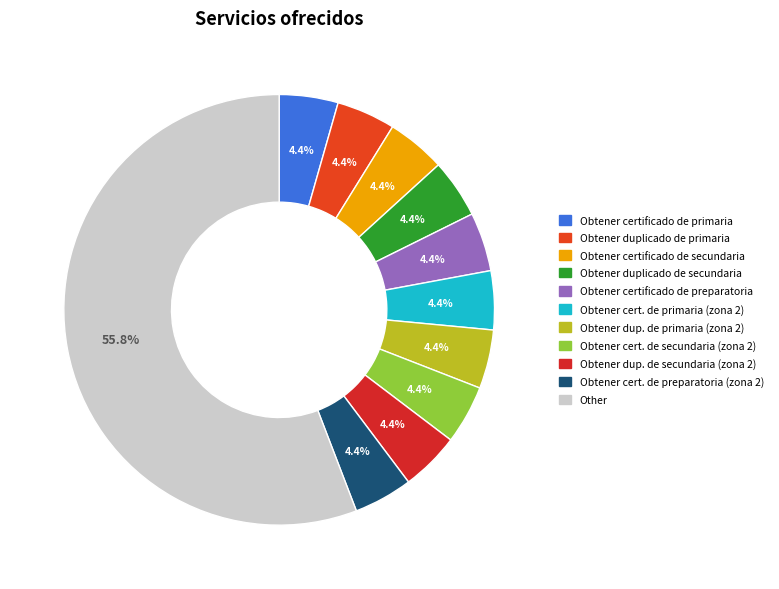

What percentage is NOT represented by Obtener certificado de secundaria?

95.6%